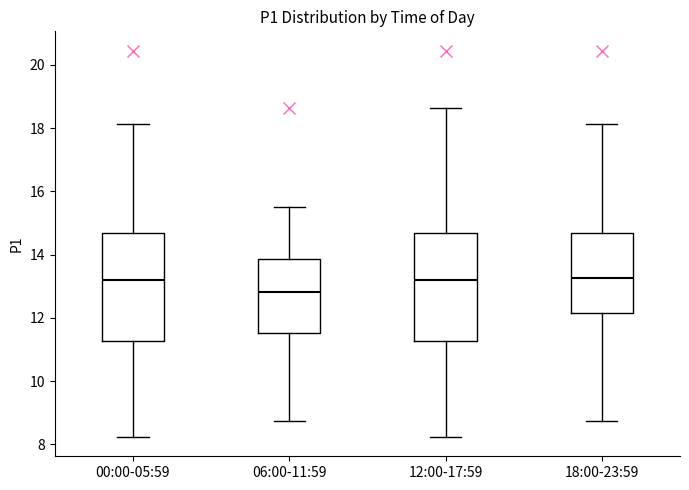

Reading left to right, transcribe this box plot: for each box, give where its median line is, the range the box spans, and where its two whiskers end, as read against the y-axis. The values are not printed on the chart, so give them approximately, as read against the axis.

00:00-05:59: median 13.2, box 11.2 to 14.6, whiskers 8.2 to 18.2
06:00-11:59: median 12.8, box 11.6 to 13.8, whiskers 8.8 to 15.6
12:00-17:59: median 13.2, box 11.2 to 14.6, whiskers 8.2 to 18.6
18:00-23:59: median 13.2, box 12.2 to 14.6, whiskers 8.8 to 18.2